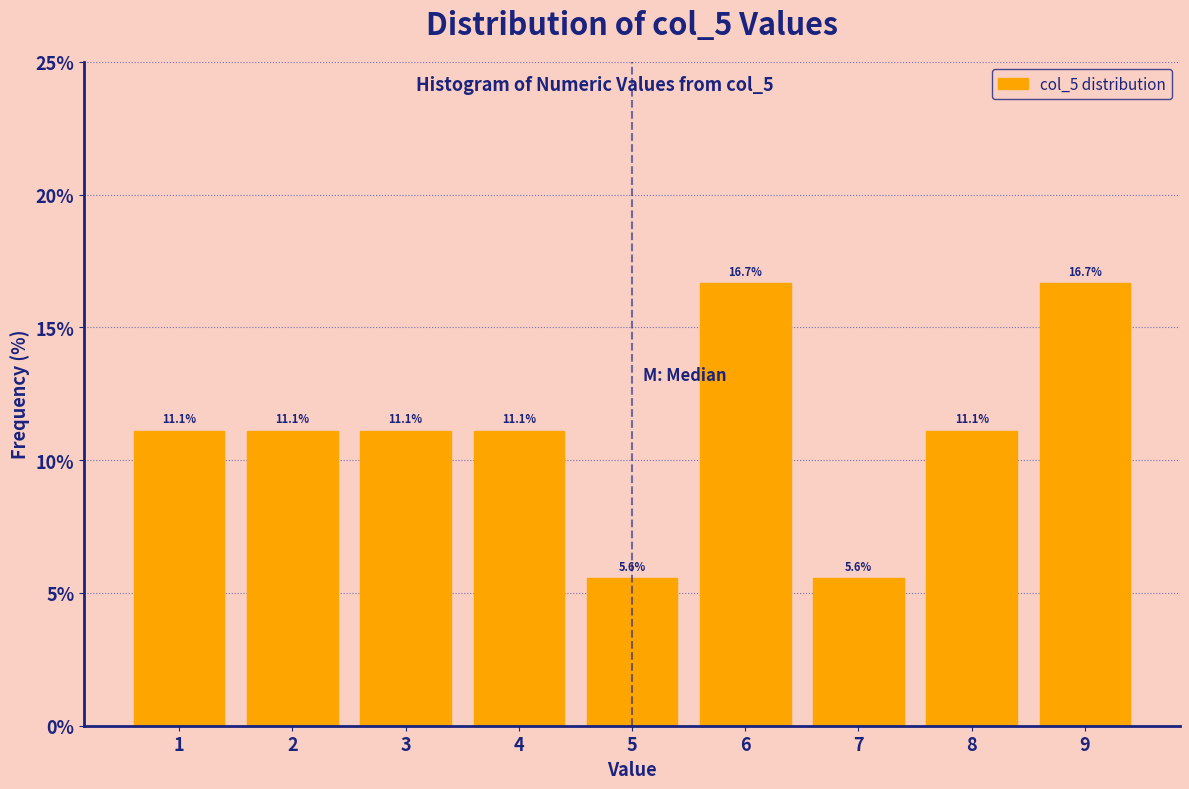

Reading left to right, transcribe all the data shown in this chart.

1=11.1	2=11.1	3=11.1	4=11.1	5=5.6	6=16.7	7=5.6	8=11.1	9=16.7